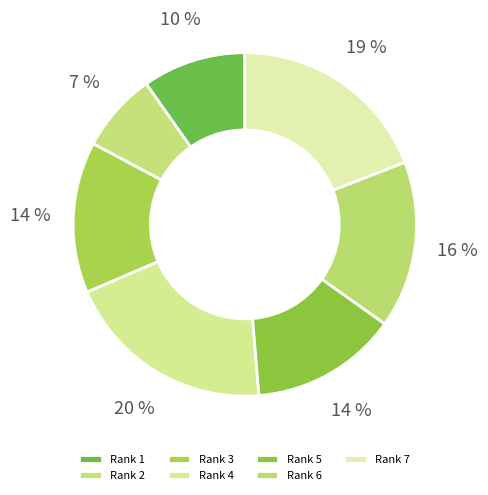

To the nearest percent, what percentage of the pie is Rank 2?

7%